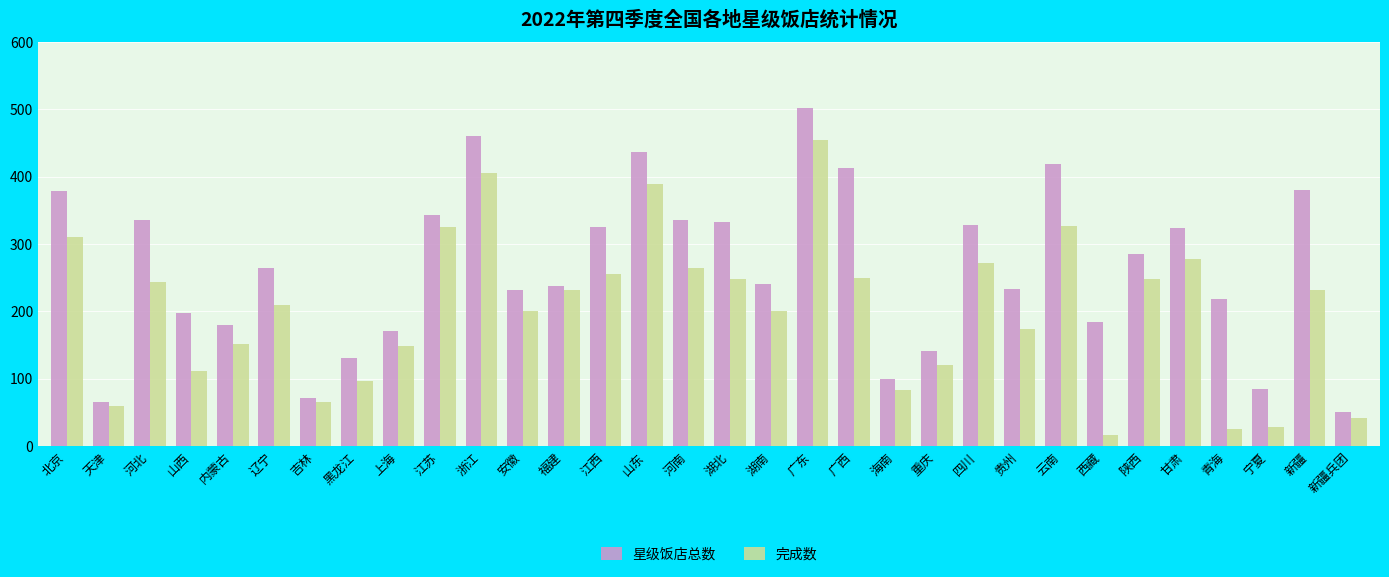

Which series has the largest total across all categories?

星级饭店总数